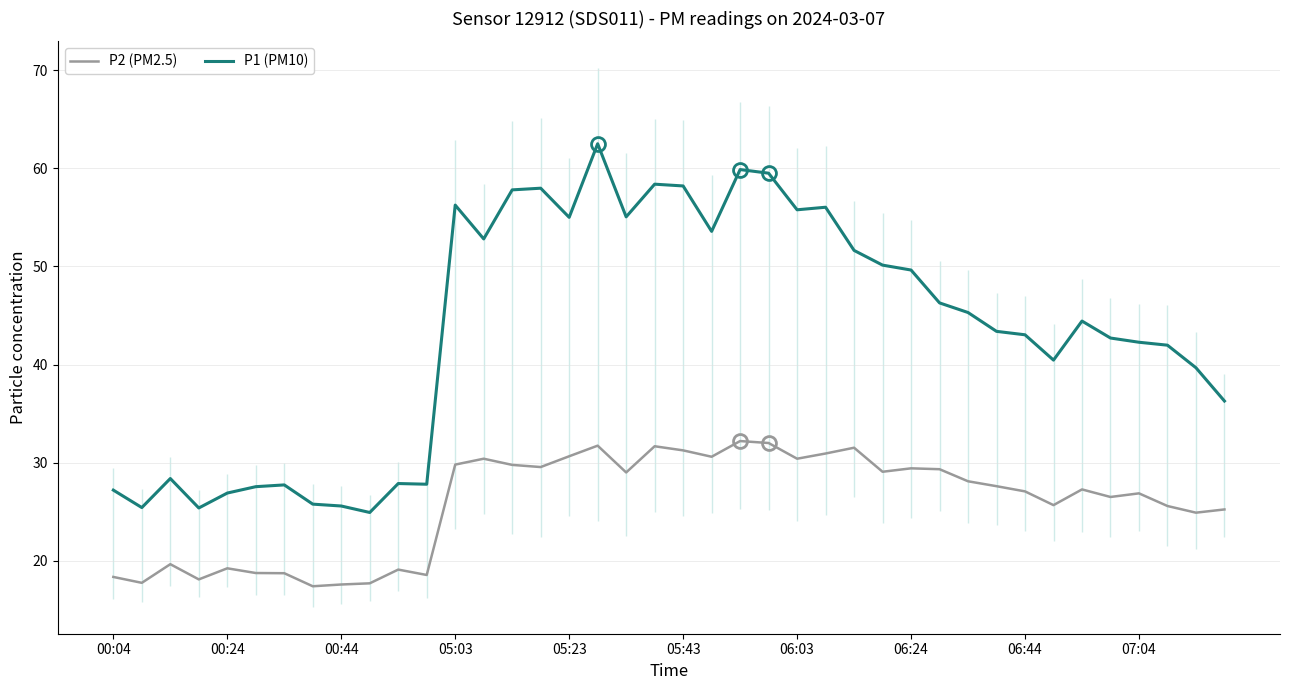

True or false: P2 (PM2.5) has a value of 30.6 at 05:23.

True